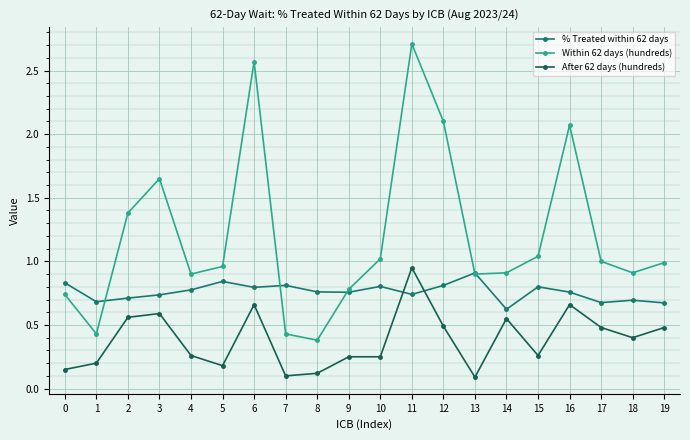

Is the value of After 62 days (hundreds) at 14 greater than the value of % Treated within 62 days at 5?

No